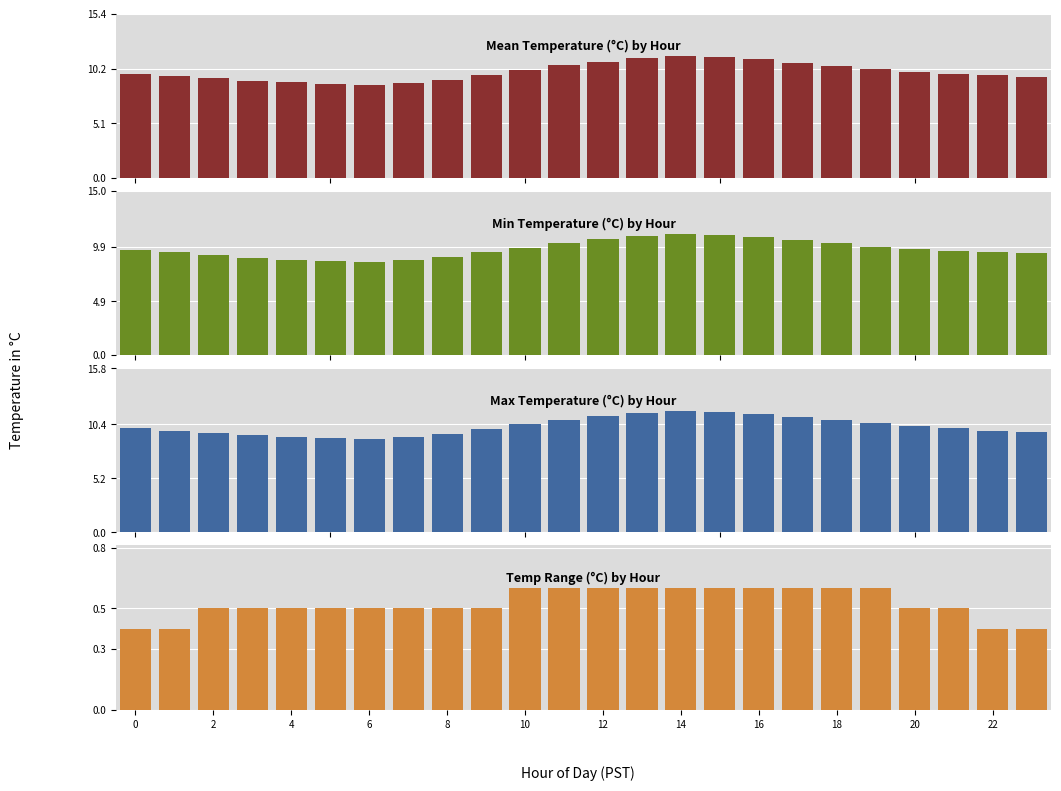

Is the value of Range per hour at 18 greater than the value of All Hours (mean temp per hour) at 4?

No